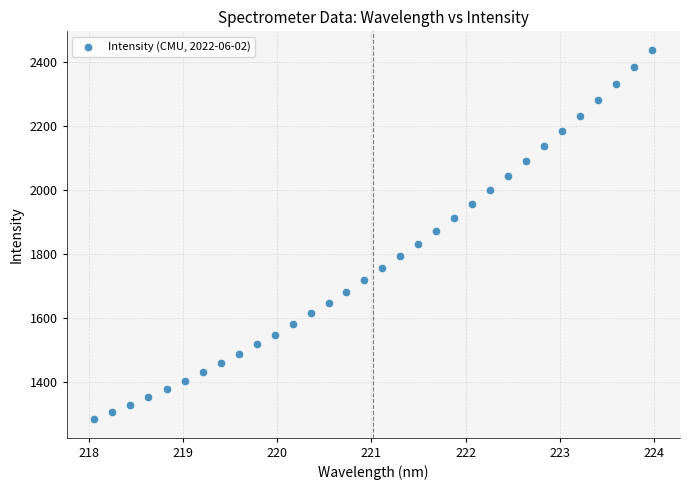

What is the range of Y values (max minus min)?

1155.3